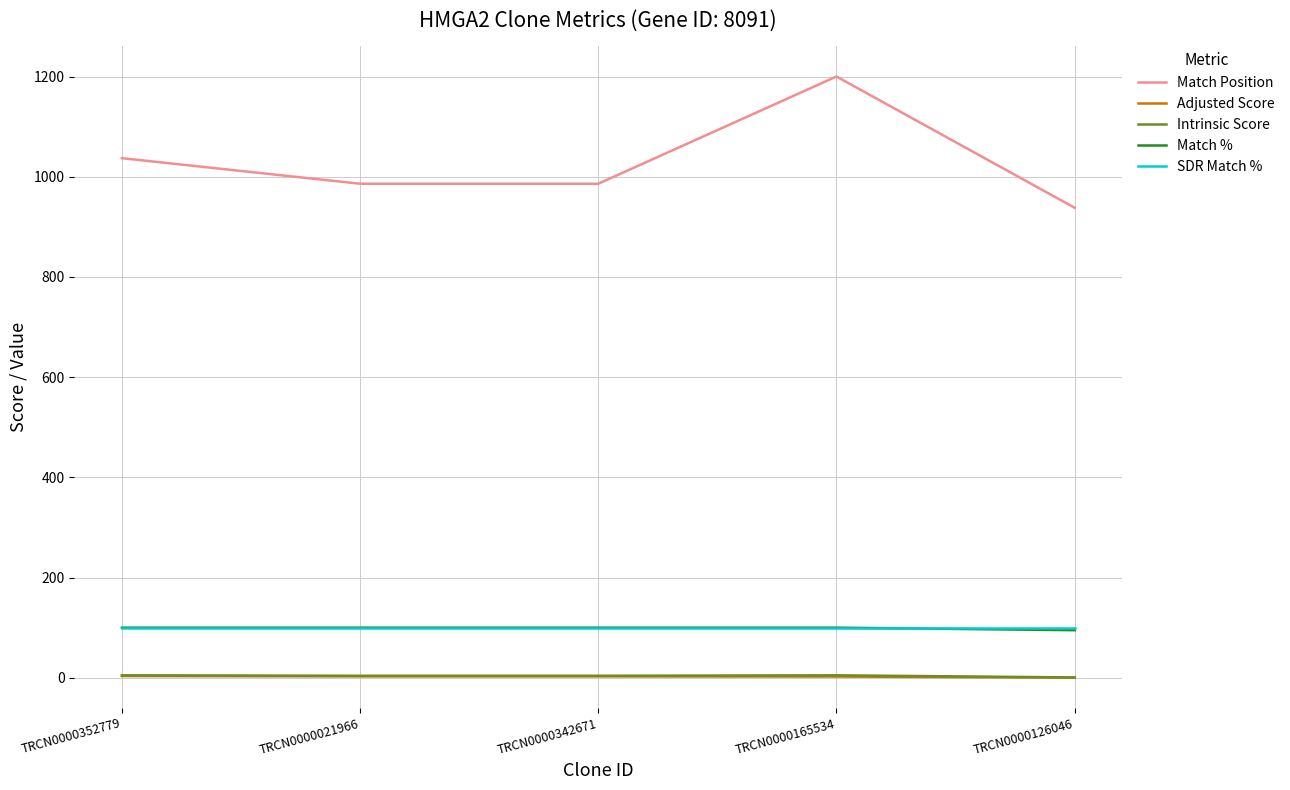

Which series has the largest range (max minus min)?

Match Position